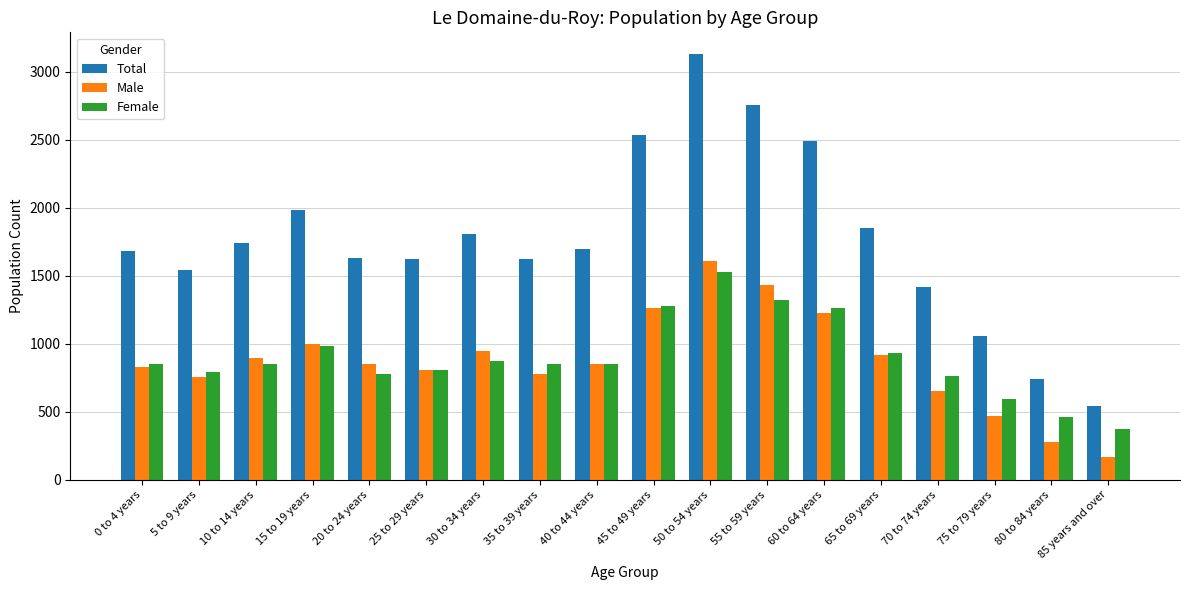

At which category does the chart reach its minimum across all series?

85 years and over